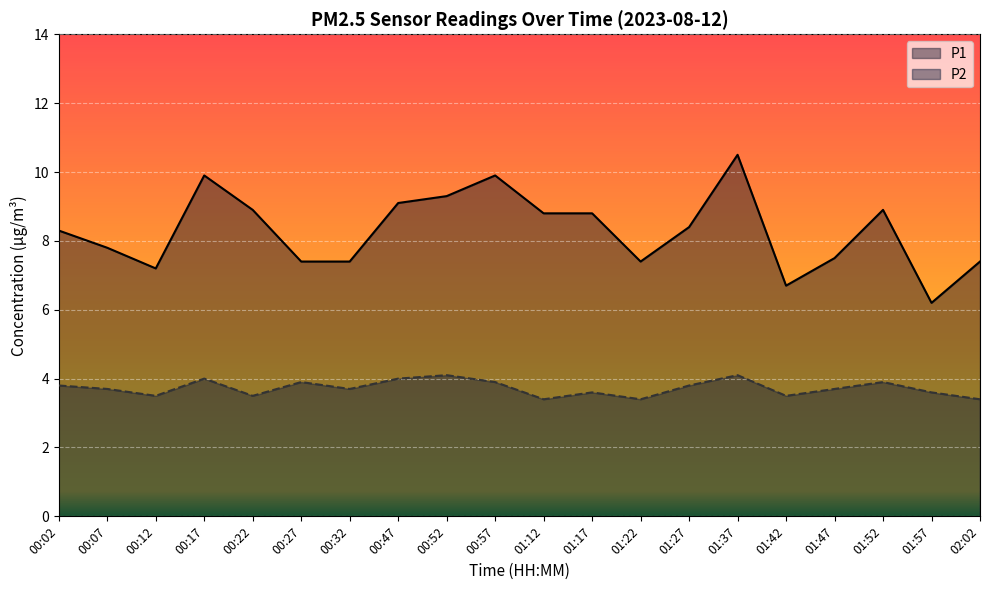

Rank the series by their maximum value, from highest to lowest.

P1, P2